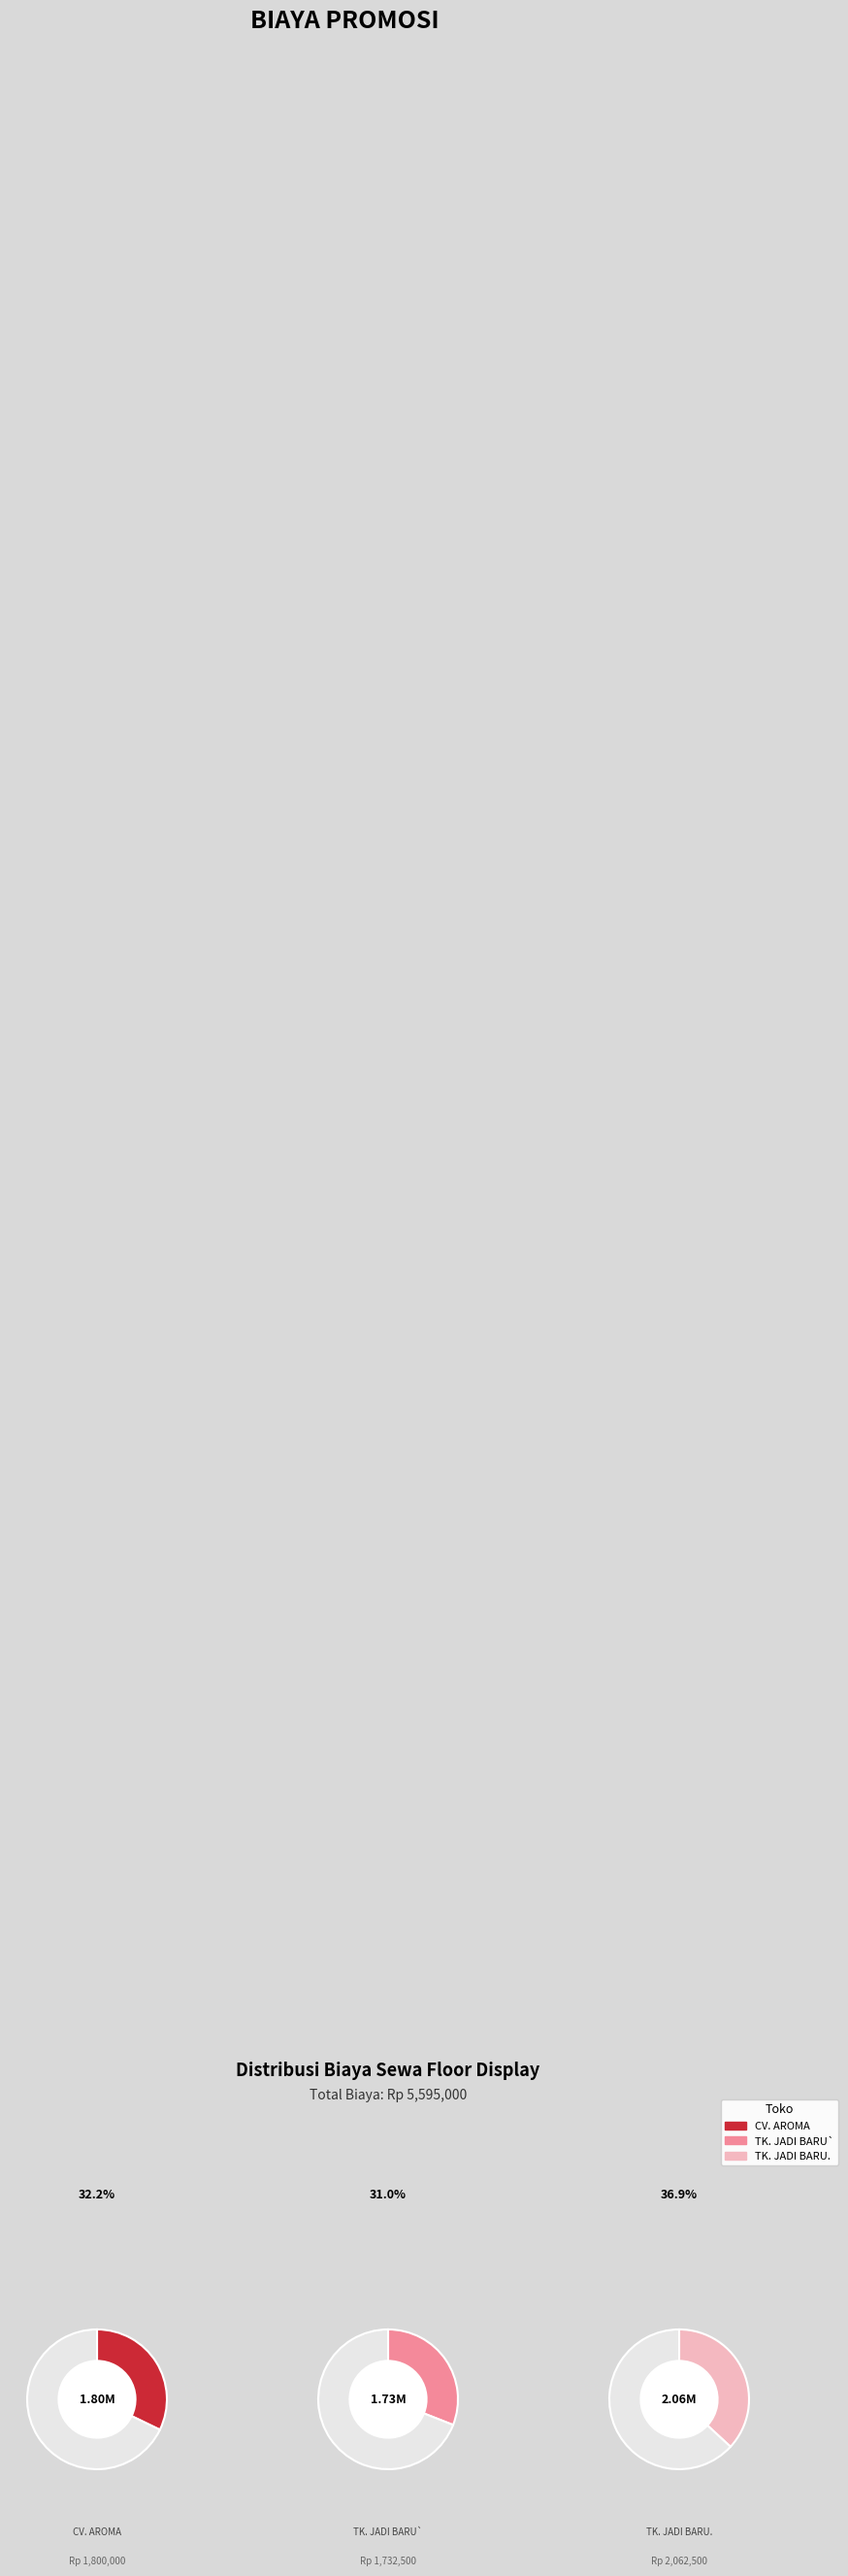

To the nearest percent, what is the average slice percentage?

33%